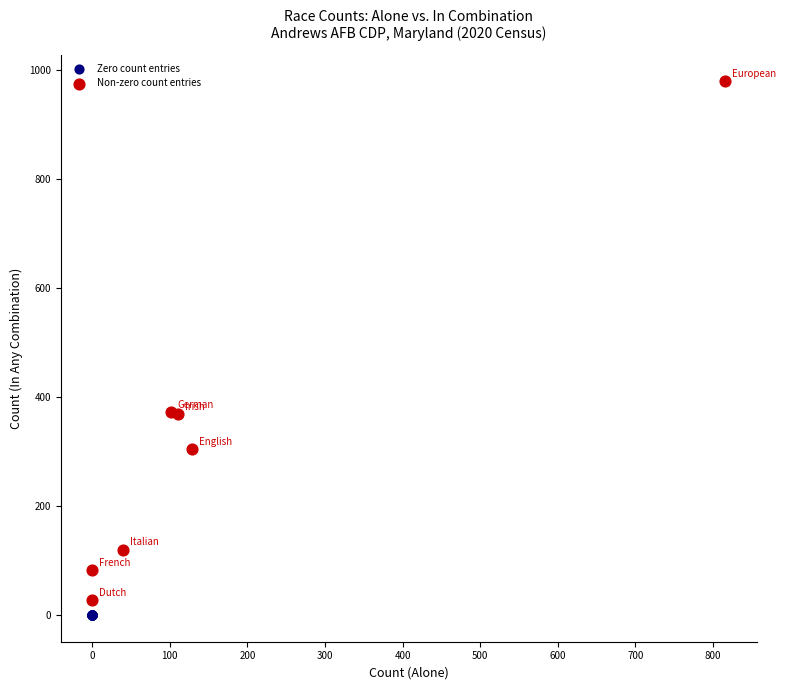

Which series reaches the maximum Y coordinate?

Non-zero count entries